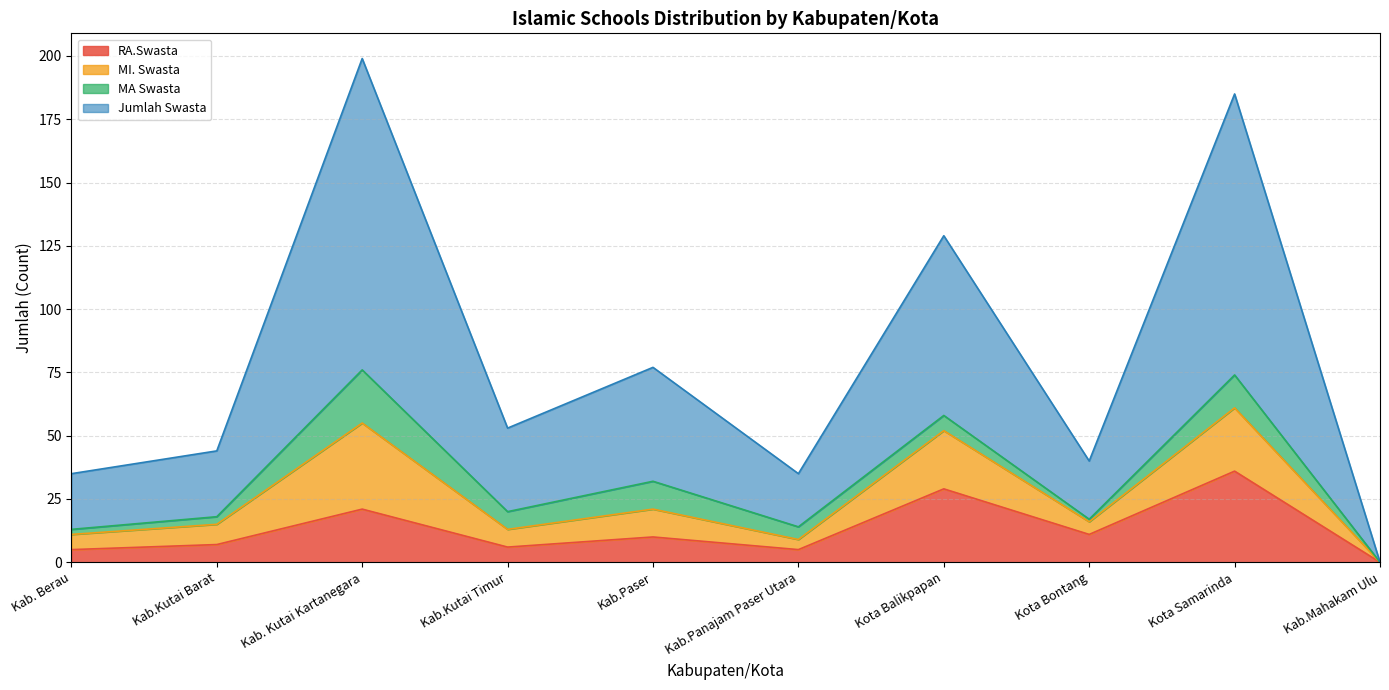

The value of RA.Swasta at Kab.Panajam Paser Utara is 5. True or false?

True